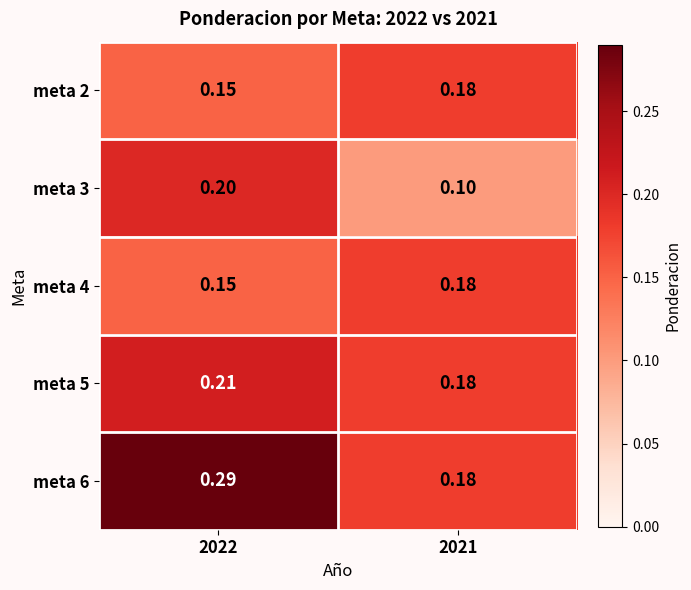

Is the value of meta 3 at 2022 greater than the value of meta 4 at 2022?

Yes